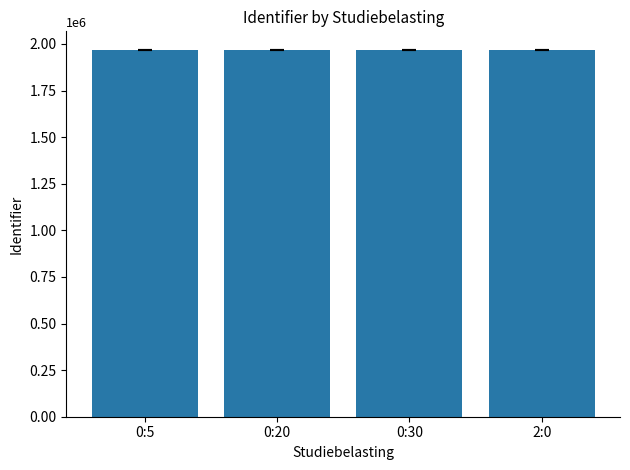

Approximately how many times larger is the value at 0:5 compared to 0:30?

1.0